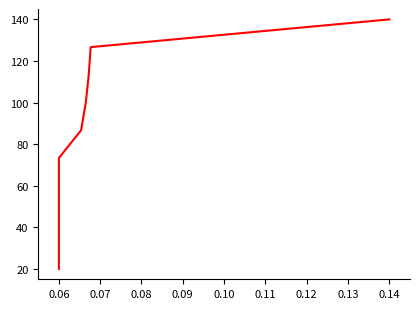

Which category has the lowest value across all series?

0.06